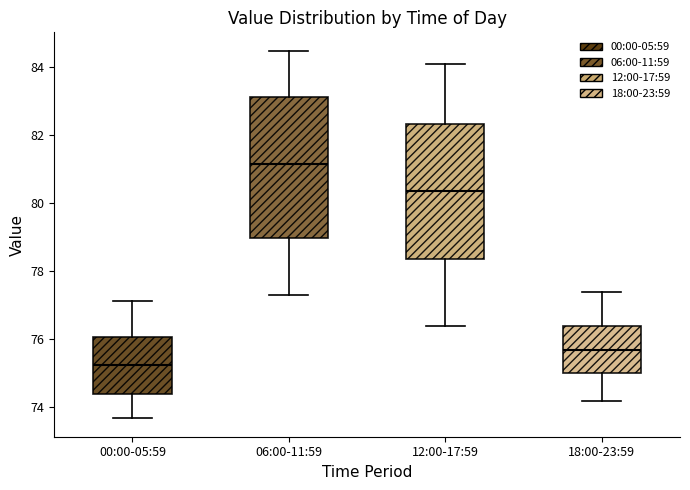

Reading left to right, read every box against the y-axis: the position of its median line, the range the box covers, and the ends of its whiskers. The values are not printed on the chart, so give them approximately, as read against the axis.

00:00-05:59: median 75.2, box 74.4 to 76.0, whiskers 73.6 to 77.2
06:00-11:59: median 81.2, box 79.0 to 83.2, whiskers 77.4 to 84.4
12:00-17:59: median 80.4, box 78.4 to 82.4, whiskers 76.4 to 84.0
18:00-23:59: median 75.8, box 75.0 to 76.4, whiskers 74.2 to 77.4